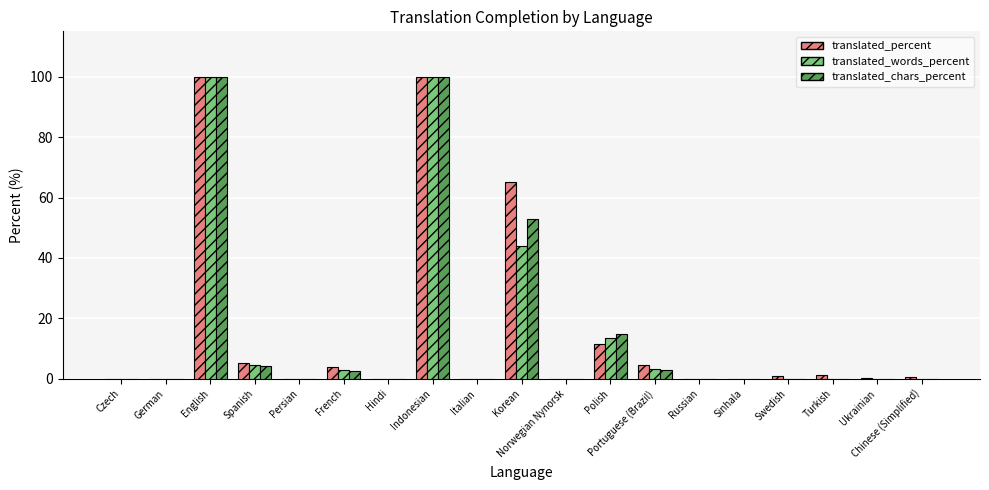

What is the spread (max minus min) of values at Korean?

21.3